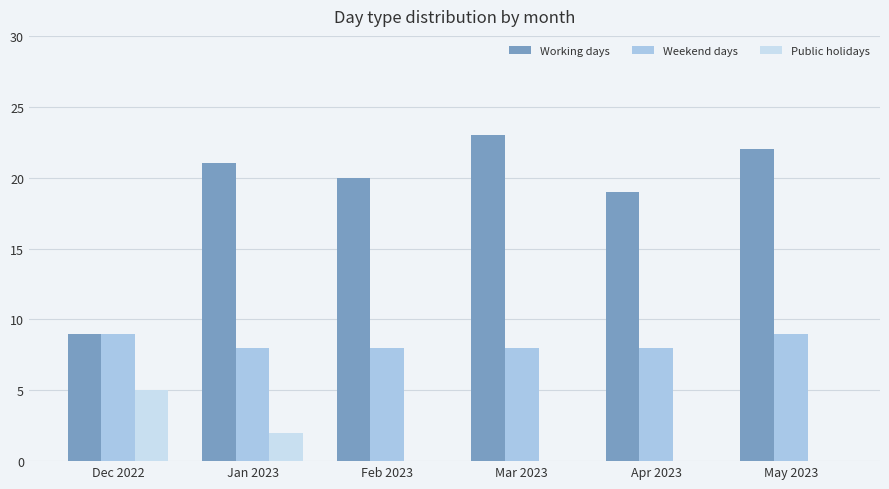

Which series has the largest range (max minus min)?

Working days